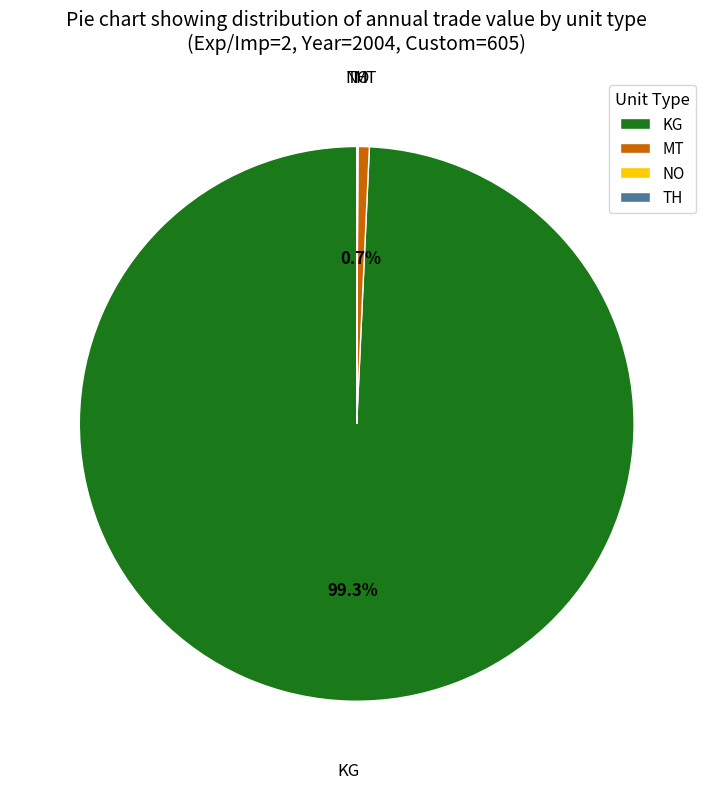

Is MT the majority of the pie?

No